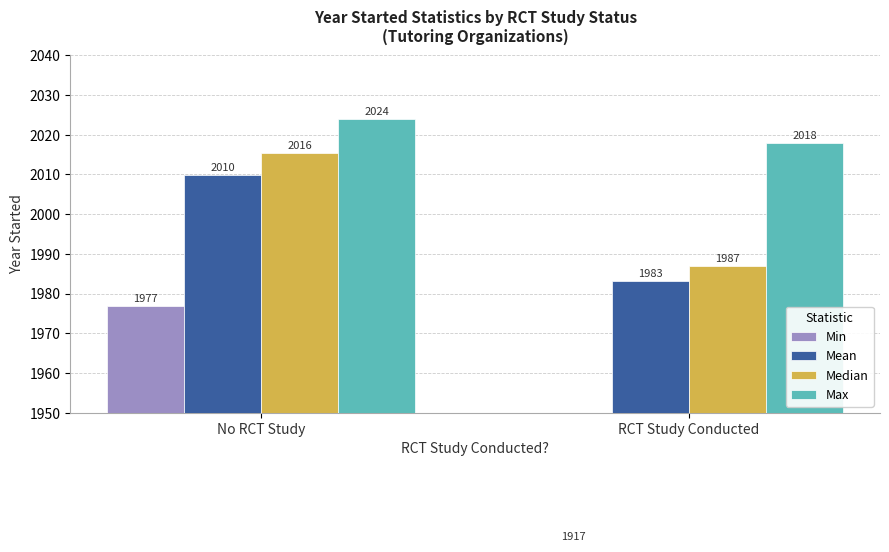

What is the highest value of the Min series?

1977.0